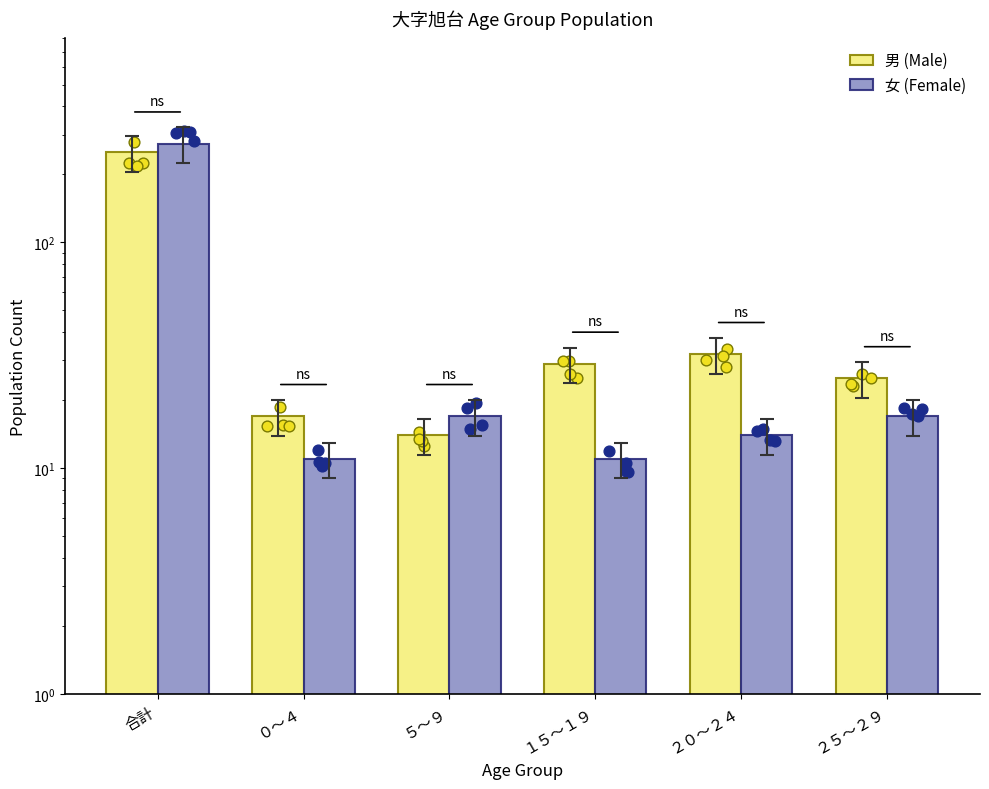

Which series has the largest Y range (max minus min)?

女 (Female)